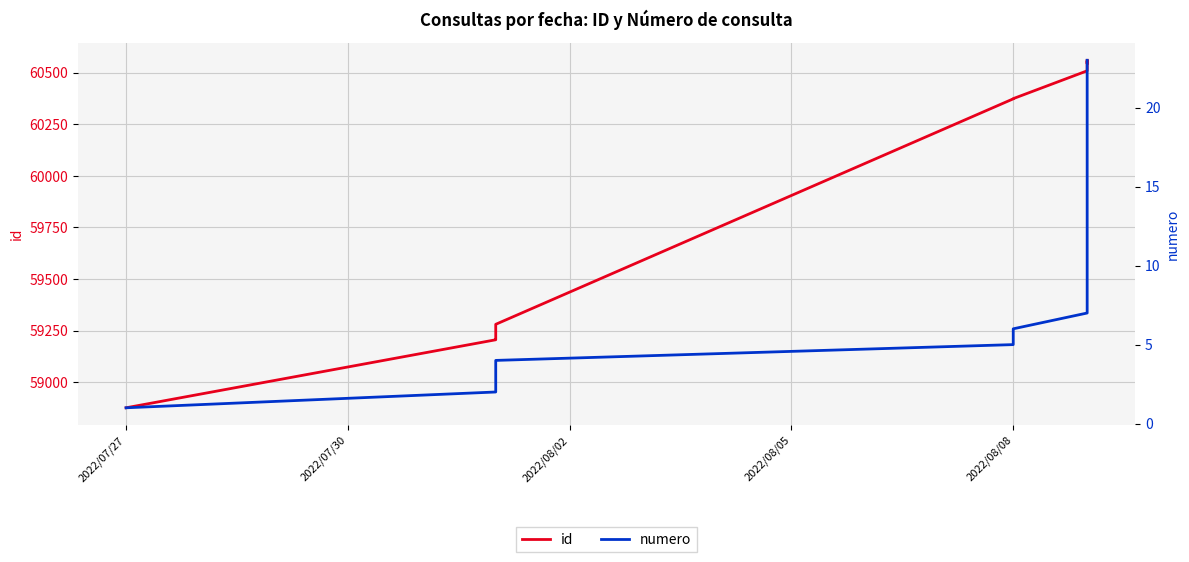

Reading left to right, extract all data points from this chart.

id: 58875	59205	59209	59280	60374	60375	60510	60511	60527	60544	60546	60548	60551	60552	60545	60559	60554	60555	60556	60557	60558	60560	60561
numero: 1	2	3	4	5	6	7	8	9	10	11	12	13	14	15	16	17	18	19	20	21	22	23